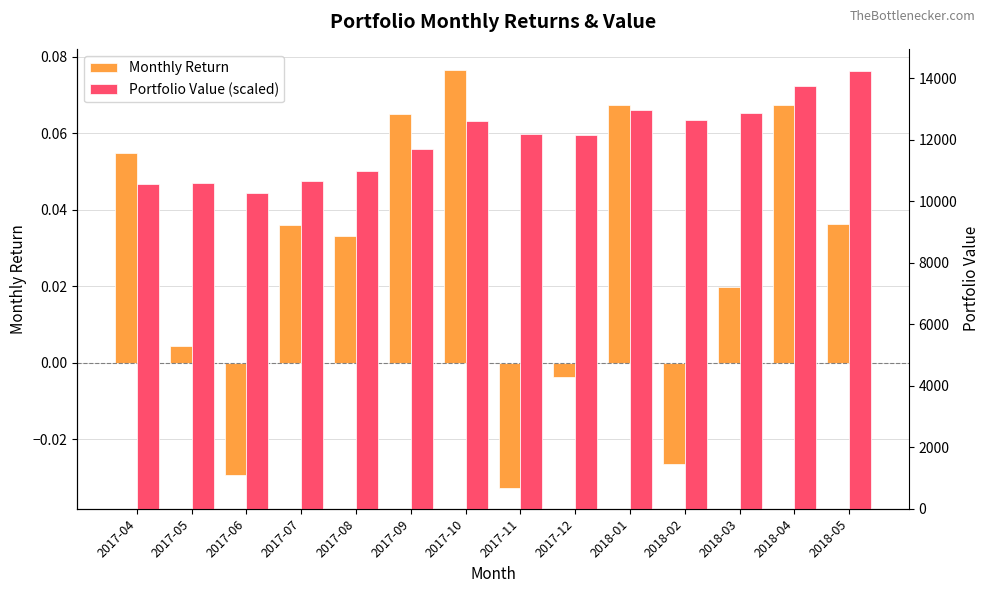

True or false: Monthly Return has a value of -0.0 at 2018-02.

True